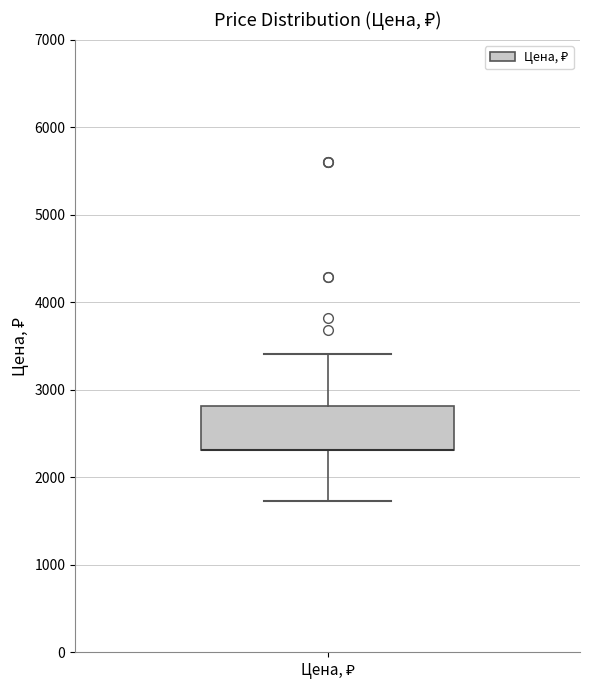

Where is the lower edge of the box for Цена, ₽ on the y-axis? The values are not printed on the chart, so give them approximately, as read against the axis.

2300